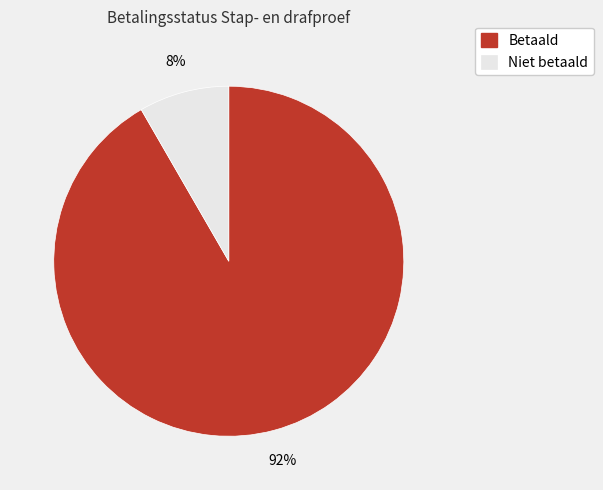

Is there a majority slice in this chart?

Yes